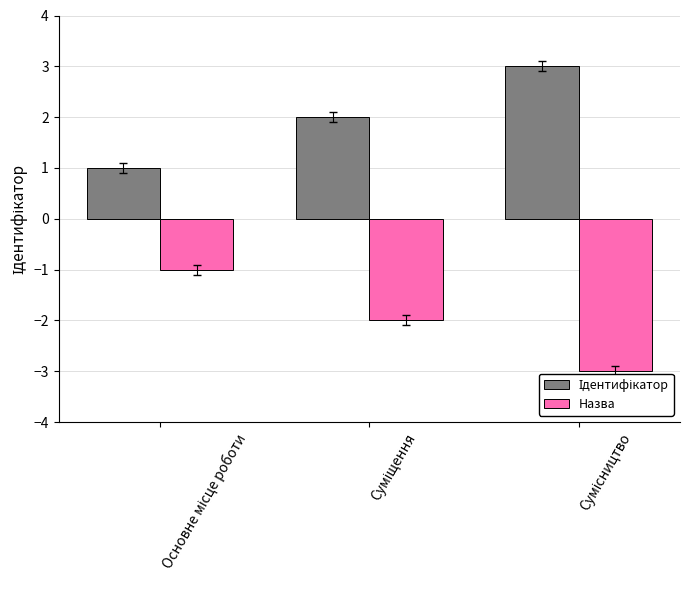

What is the sum of all Назва values?

-6